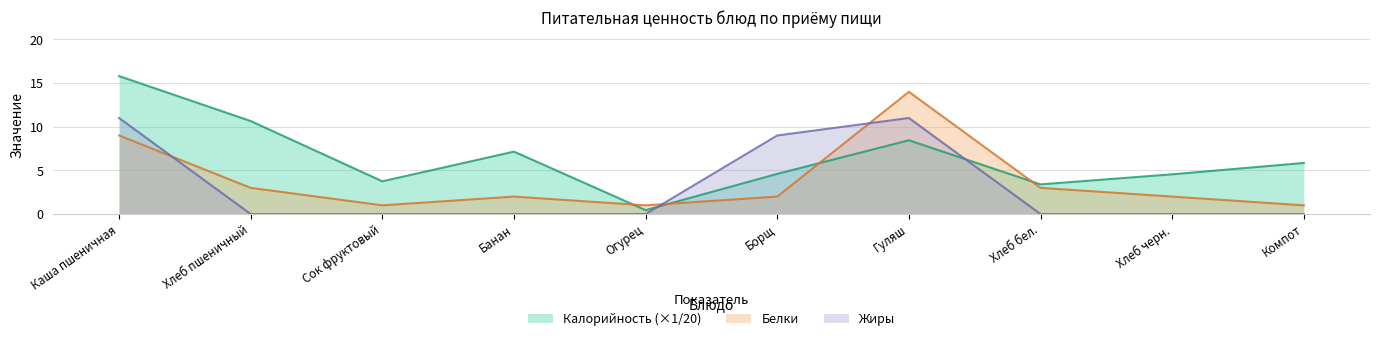

What is the difference between the Калорийность values at Банан and Хлеб черн.?

2.6